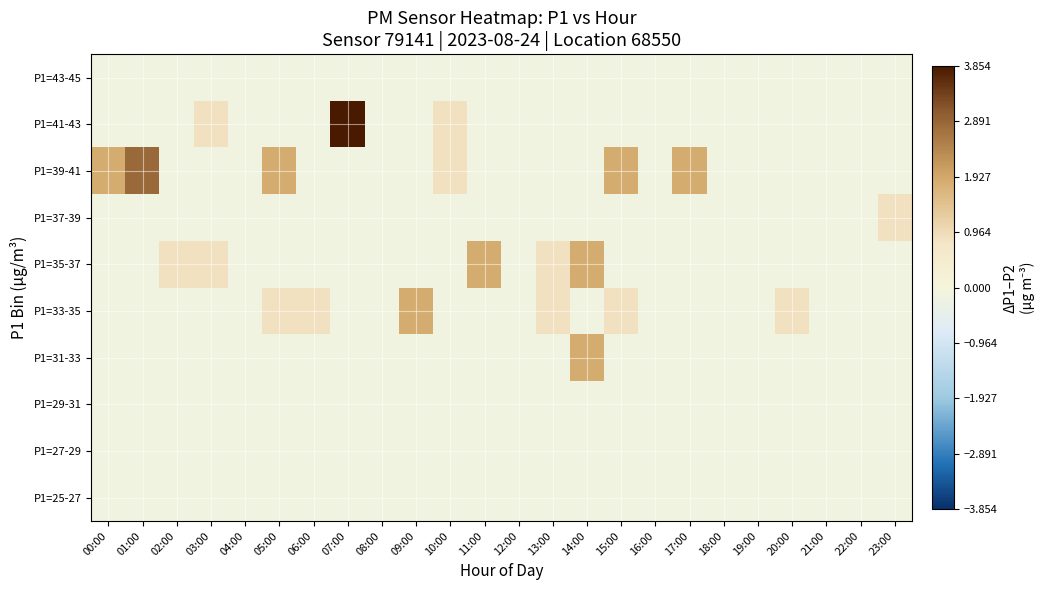

What is the spread (max minus min) of values at 10:00?

1.0